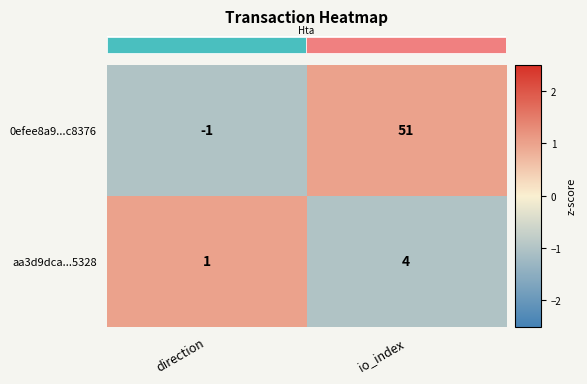

Rank the series by their maximum value, from lowest to highest.

aa3d9dca...5328, 0efee8a9...c8376